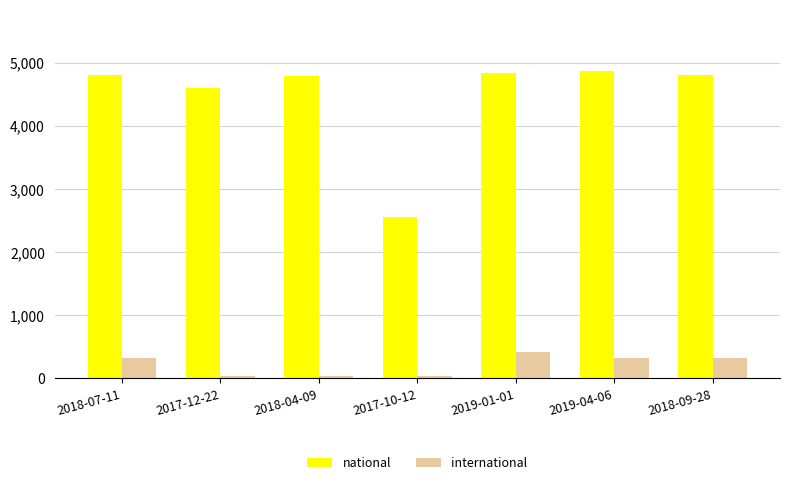

What is the maximum value for national?

4870